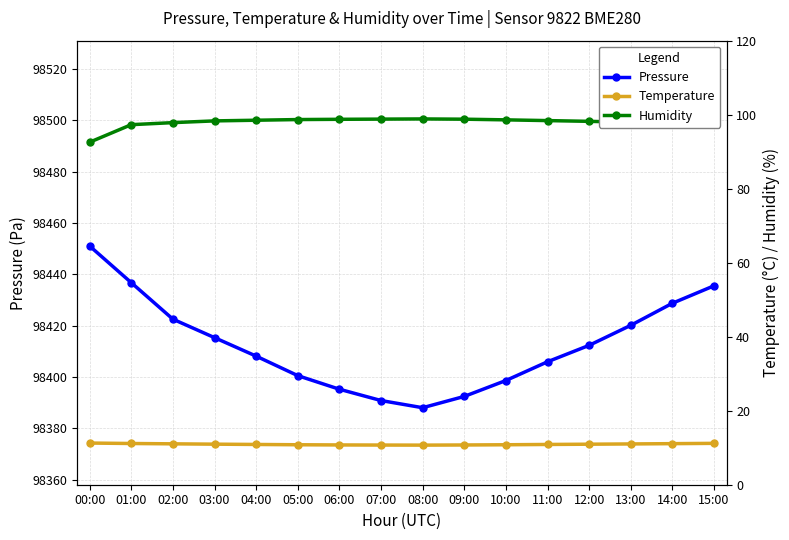

What is the sum of all Humidity values?

1566.6